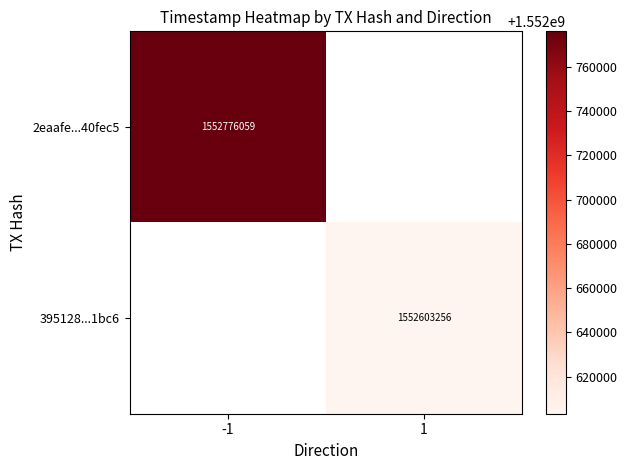

True or false: 395128...1bc6 has a value of 1552603256 at 1.

True